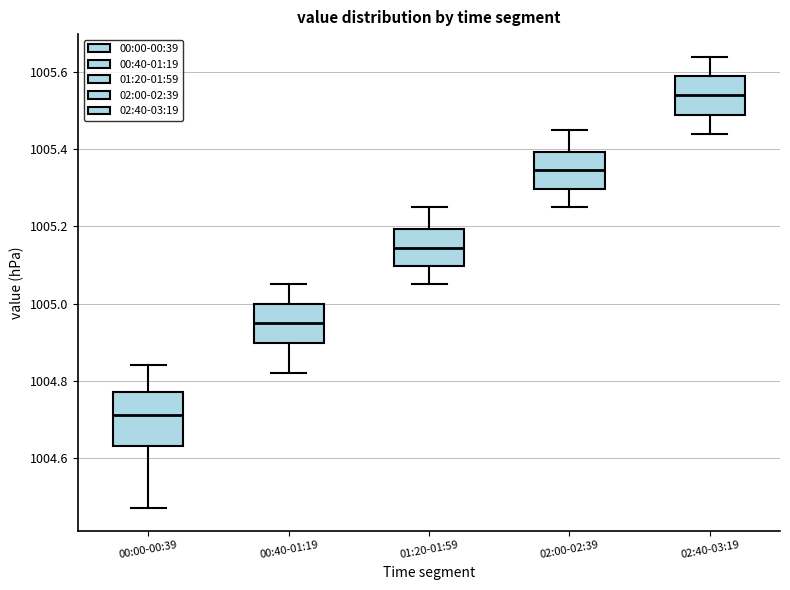

Which box's median line is the lowest?

00:00-00:39